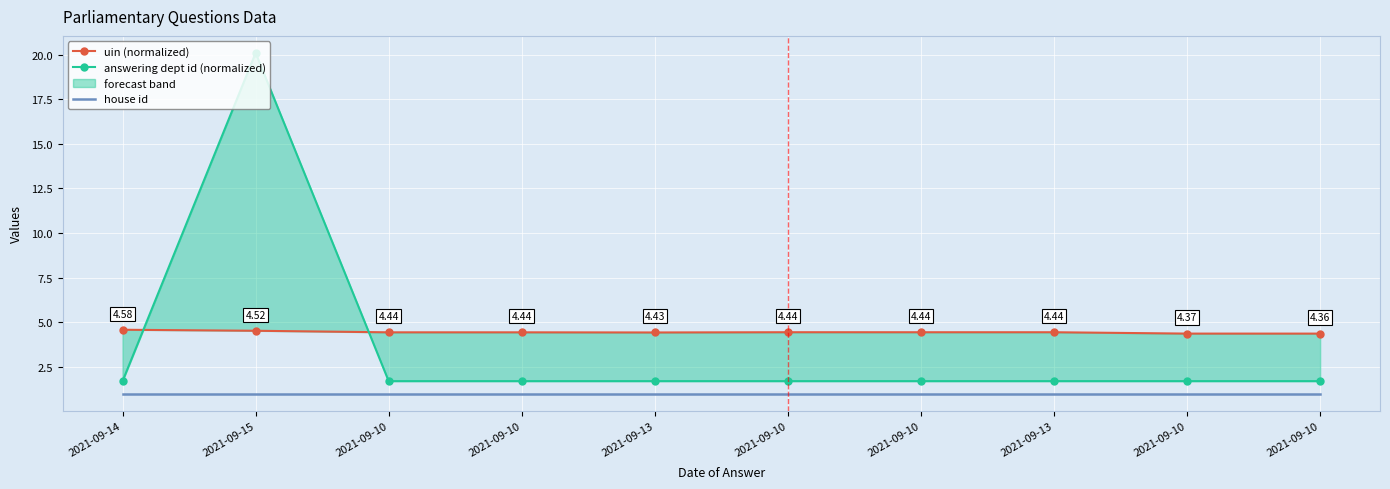

At which category is the sum across all series the highest?

2021-09-15